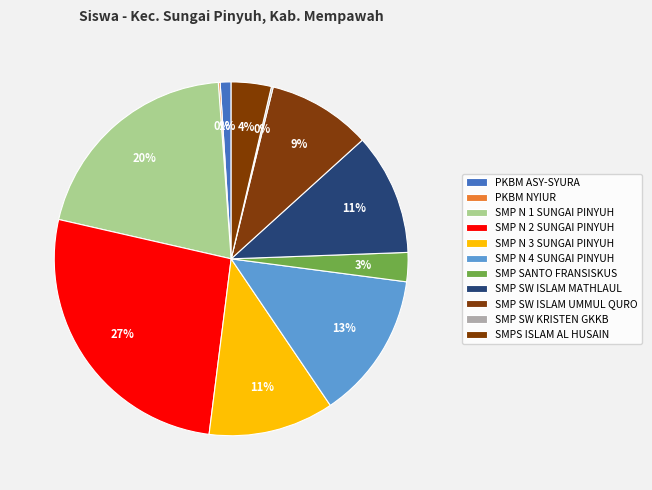

Which category has the biggest portion of the pie?

SMP N 2 SUNGAI PINYUH